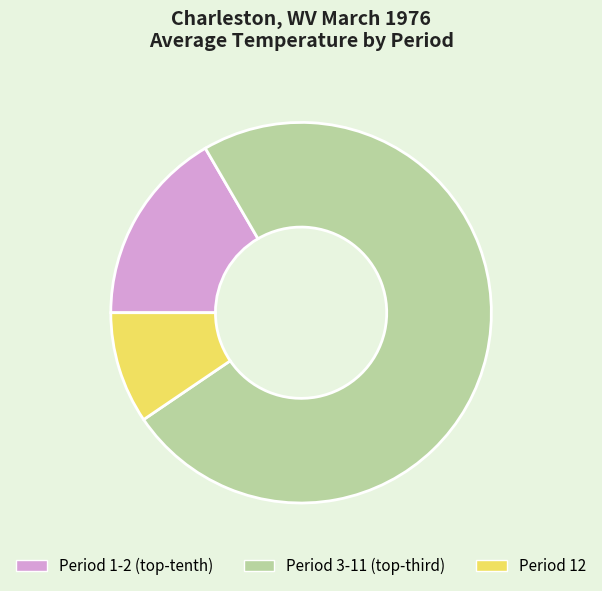

Does any single category account for the majority?

Yes